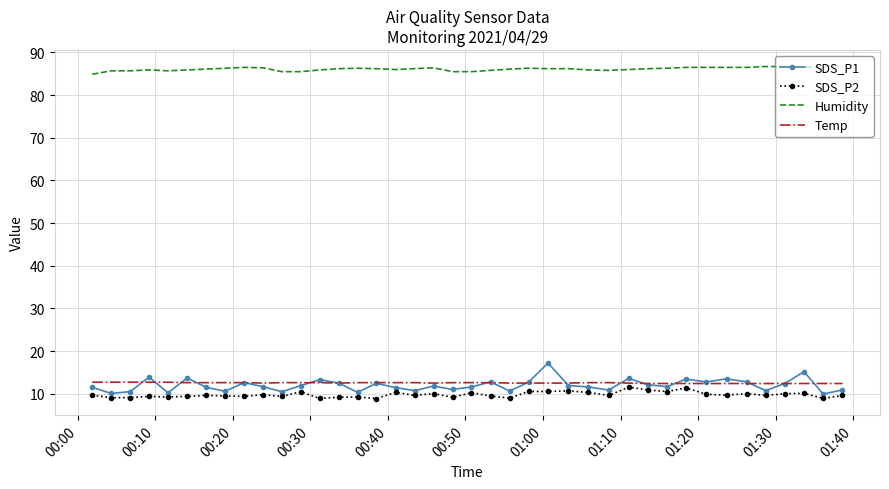

What is the difference between the maximum and second lowest values in the SDS_P2 series?

2.6